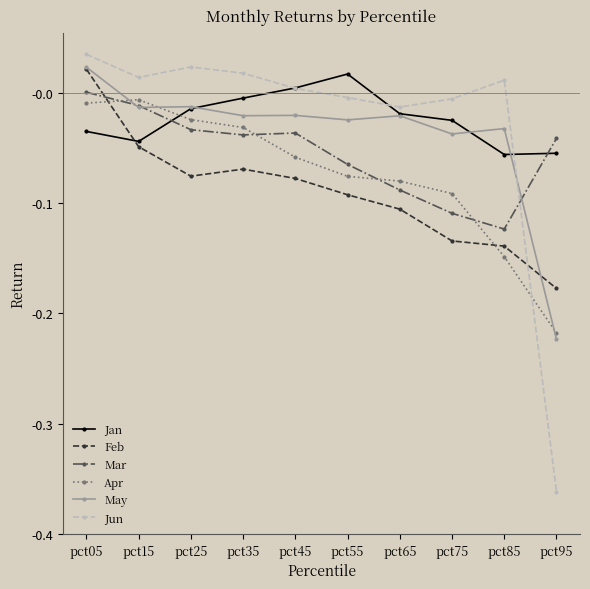

Which label corresponds to the largest value in the chart?

pct05